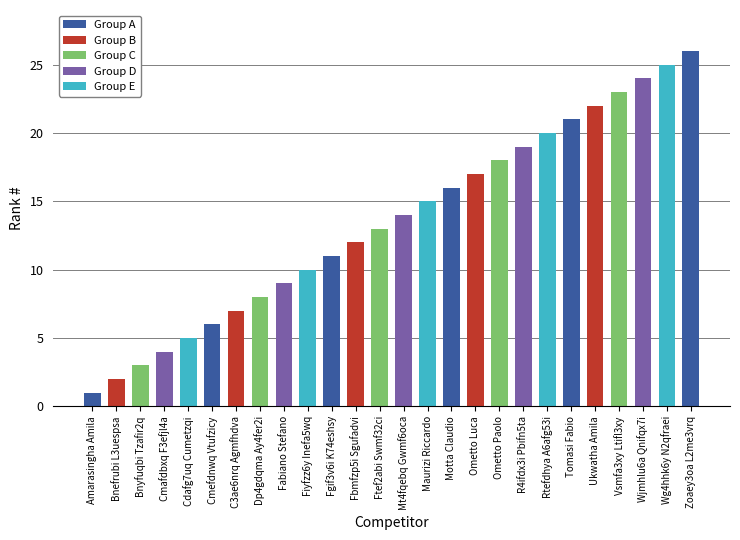

List the labels in order of value, largest first.

Zoaey3oa L2me3vrq, Wg4hhk6y N2qfraei, Wjmhlu6a Qnifqx7i, Vsmfa3xy Ltifl3xy, Ukwatha Amila, Tomasi Fabio, Rtefdhya A6afg53i, R4ifdx3i Pbifn5ta, Ometto Paolo, Ometto Luca, Motta Claudio, Maurizi Riccardo, Mt4fqebq Gwmf6oca, Ftef2abi Swmf32ci, Fbmfzp5i Sgufadvi, Fgif3v6i K74eshsy, Fiyfzz6y Inefa5wq, Fabiano Stefano, Dp4gdqma Ay4fer2i, C3ae6nrq Agmfhdva, Cmefdnwq Vtufzicy, Cdafg7uq Cumetzqi, Cmafdbxq F3efjl4a, Bnyfuqbi Tzafir2q, Bnefrubi L3uespsa, Amarasingha Amila